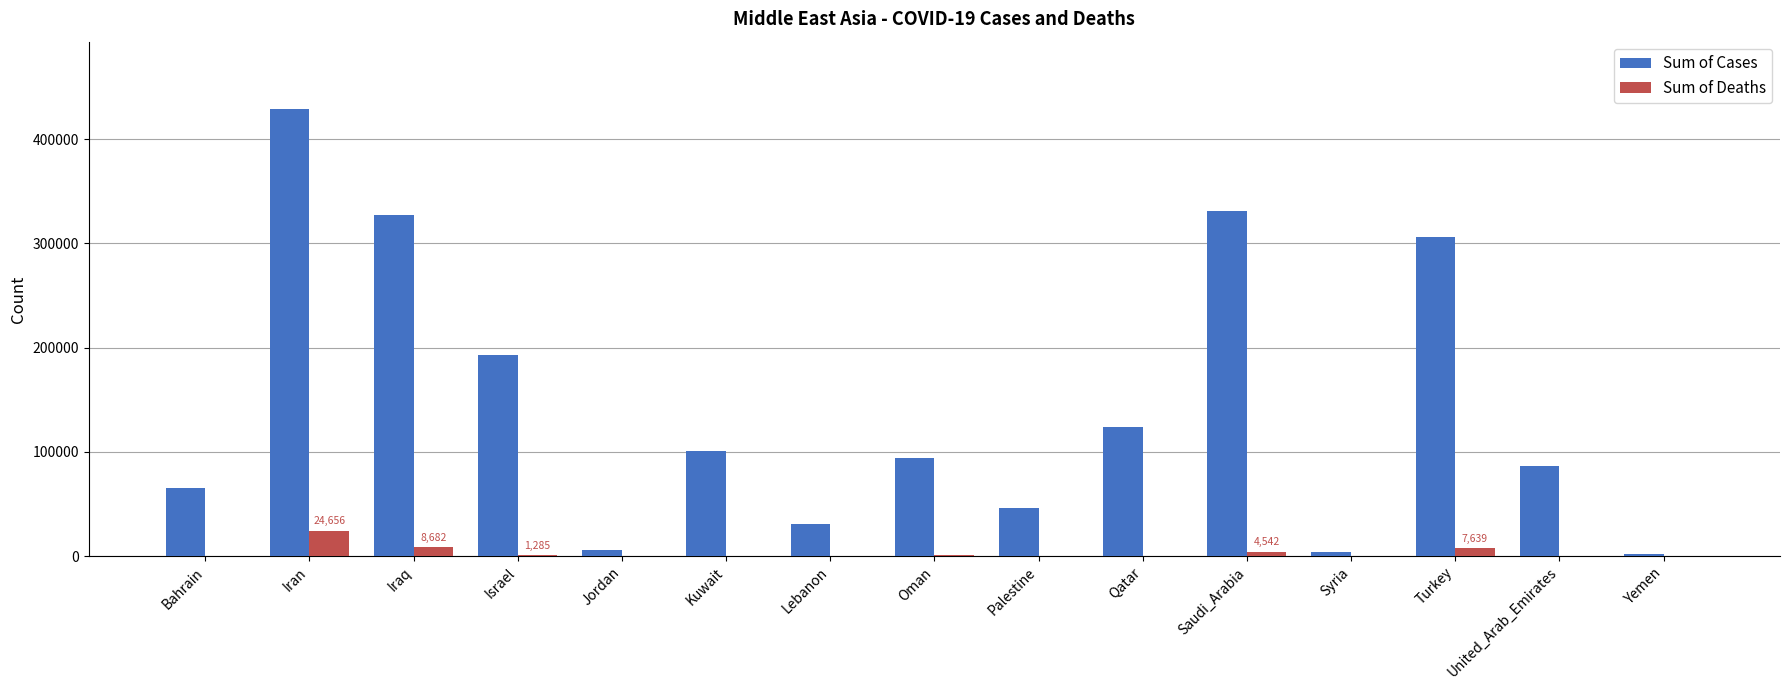

What is the highest value of the Sum of Deaths series?

24656